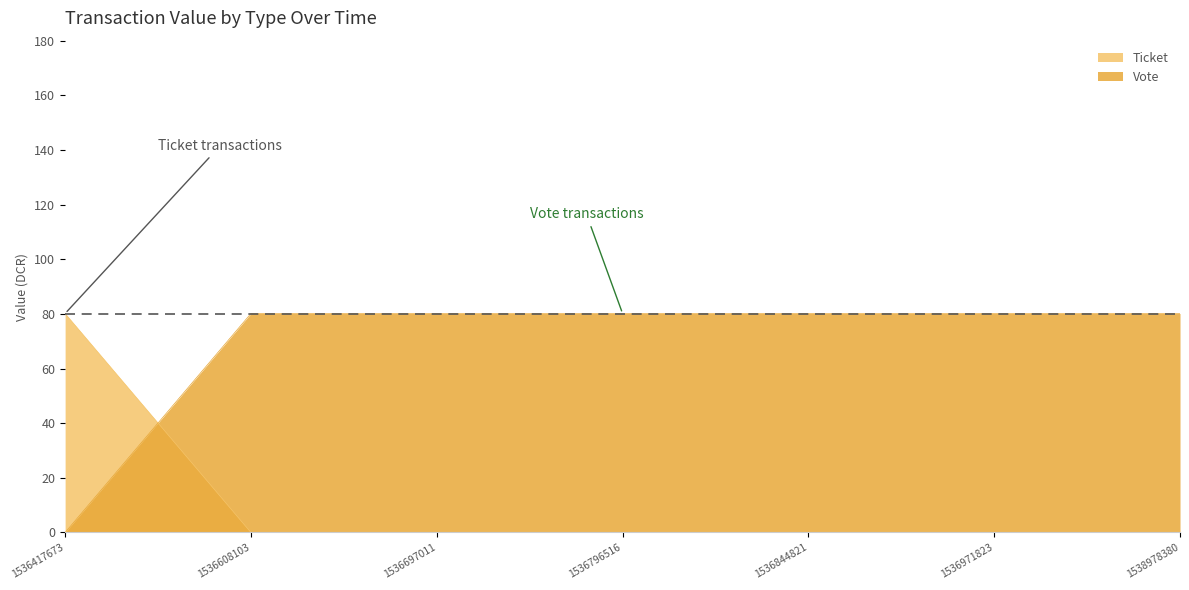

At which category does the chart reach its minimum across all series?

1536608103